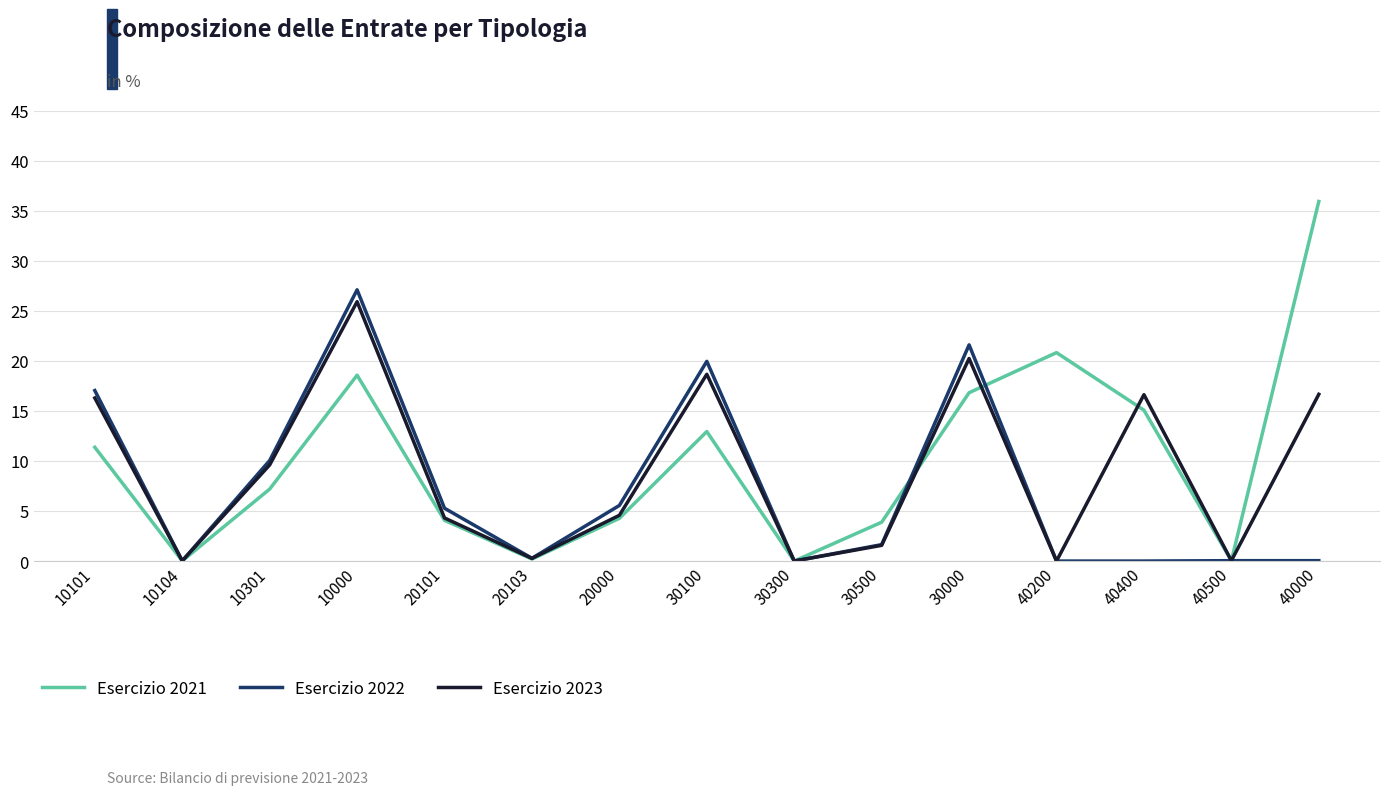

The value of Esercizio 2021 at 40400 is 15.1. True or false?

True